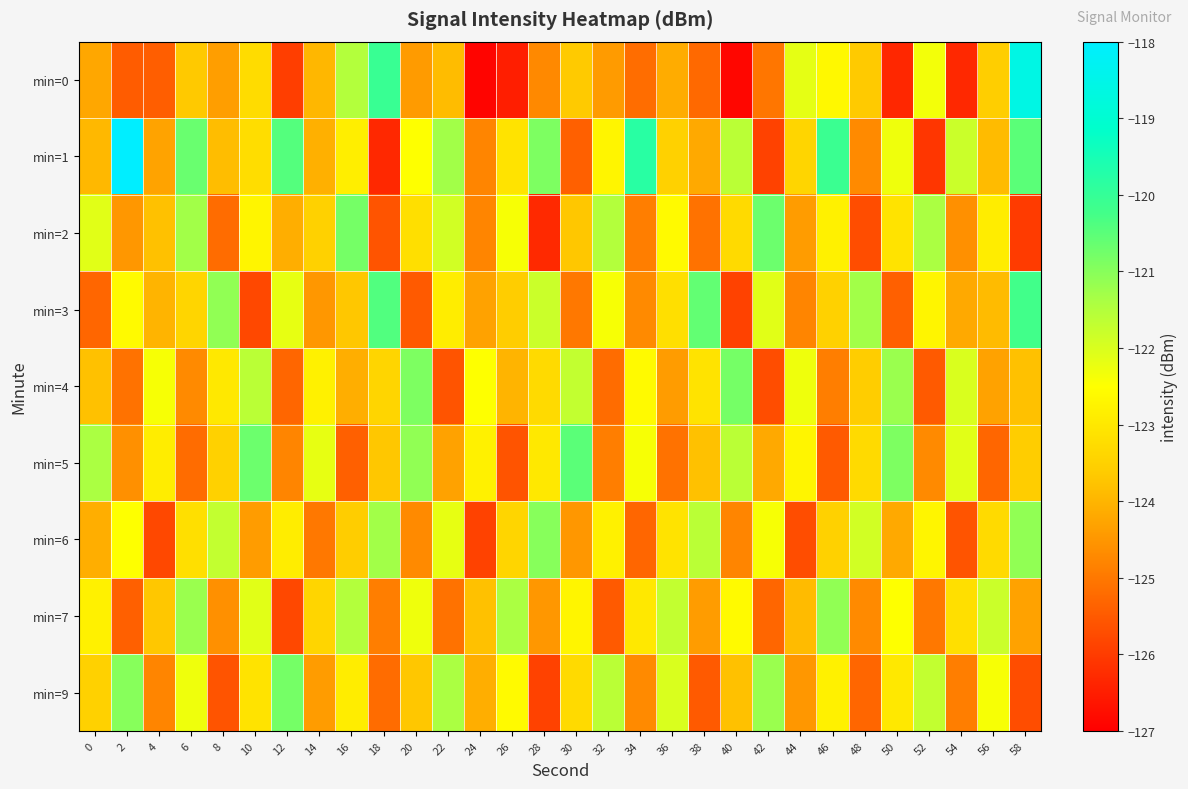

Rank the series by their maximum value, from lowest to highest.

min=7, min=6, min=4, min=9, min=2, min=5, min=3, min=0, min=1